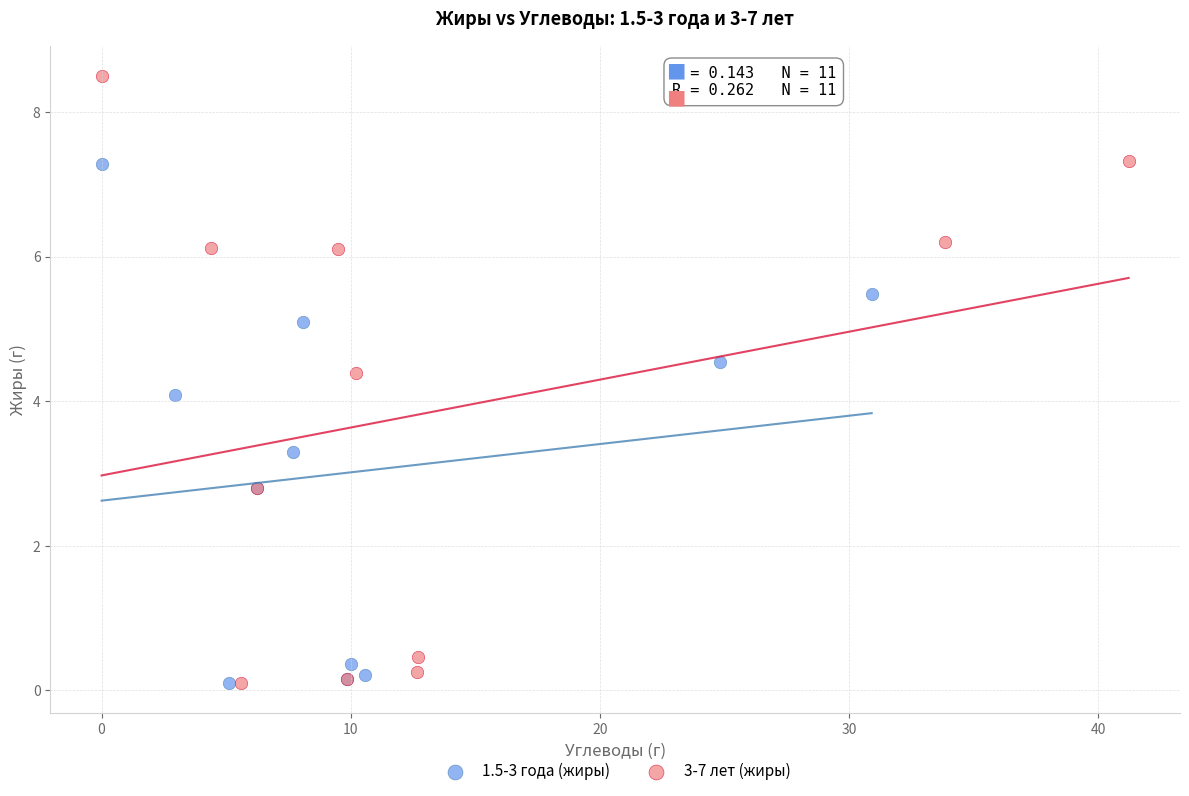

Which series contains the highest Y value?

3-7 лет (жиры)